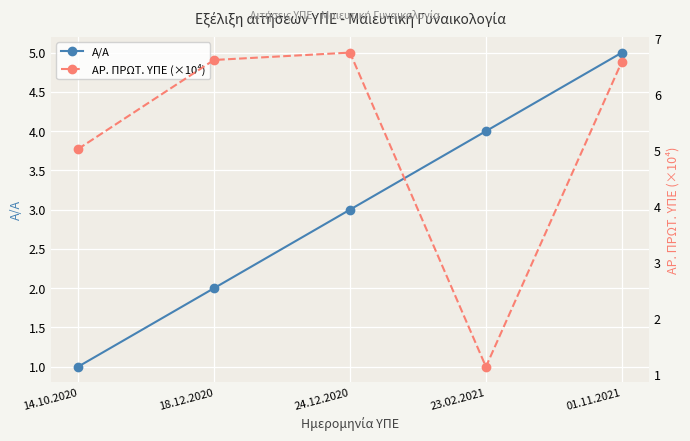

Is the value of ΑΡ. ΠΡΩΤ. ΥΠΕ (×10⁴) at 01.11.2021 greater than the value of Α/Α at 01.11.2021?

Yes